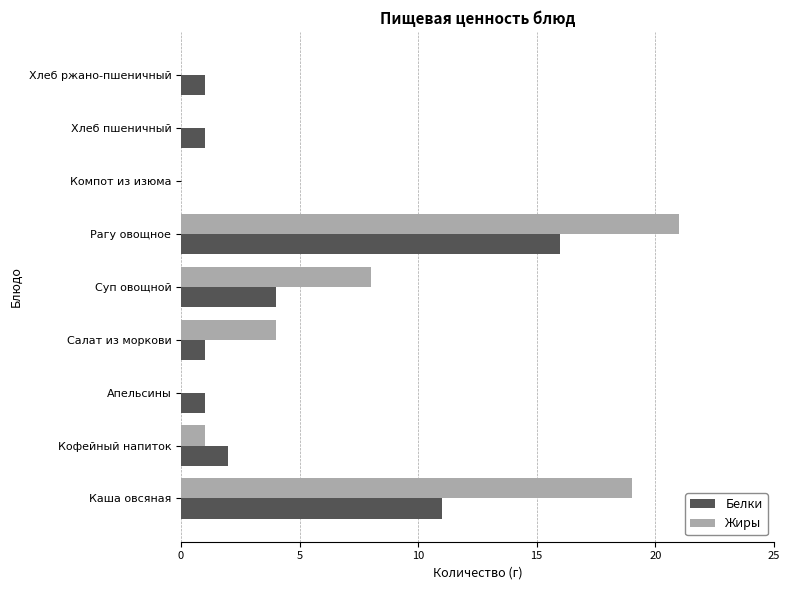

At which category is the sum across all series the highest?

Рагу овощное